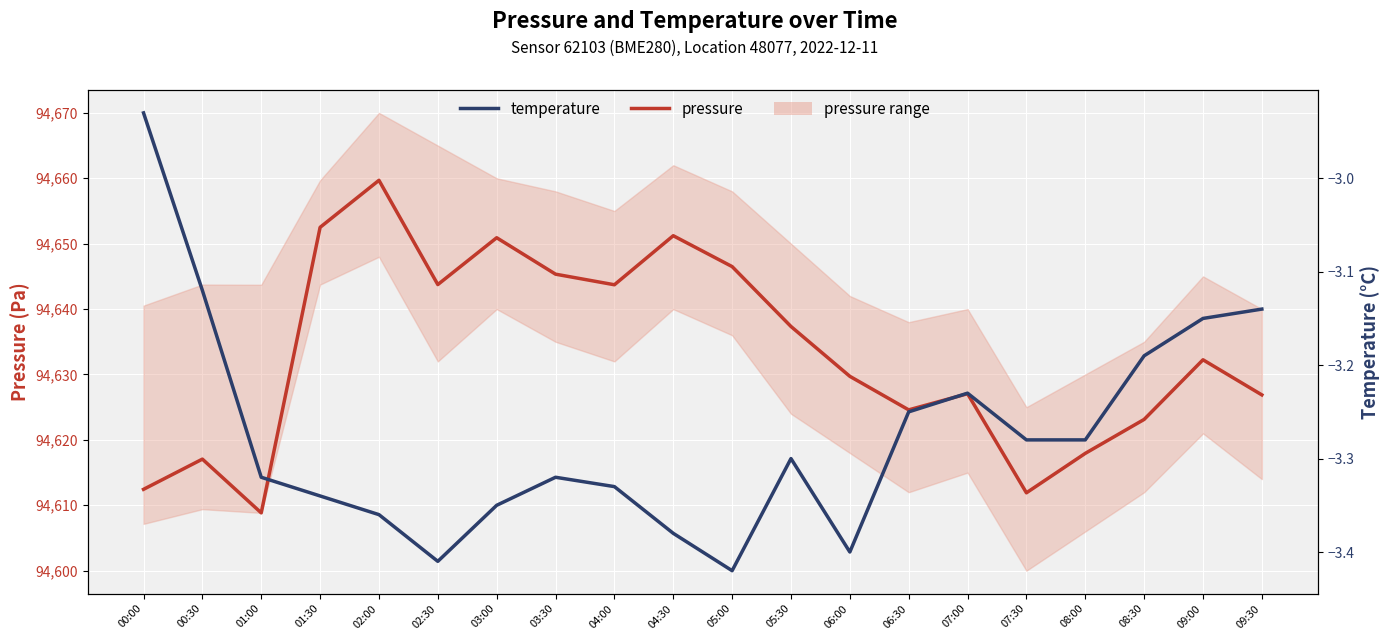

Is it true that temperature equals -5.4 at 01:00?

False